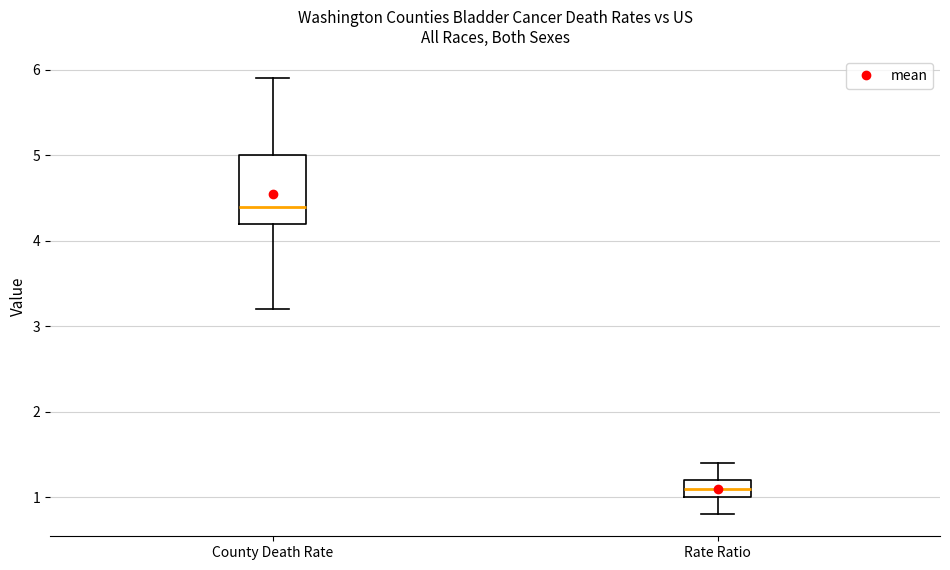

Reading left to right, read every box against the y-axis: the position of its median line, the range the box covers, and the ends of its whiskers. The values are not printed on the chart, so give them approximately, as read against the axis.

County Death Rate: median 4.4, box 4.2 to 5.0, whiskers 3.2 to 5.9
Rate Ratio: median 1.1, box 1.0 to 1.2, whiskers 0.8 to 1.4